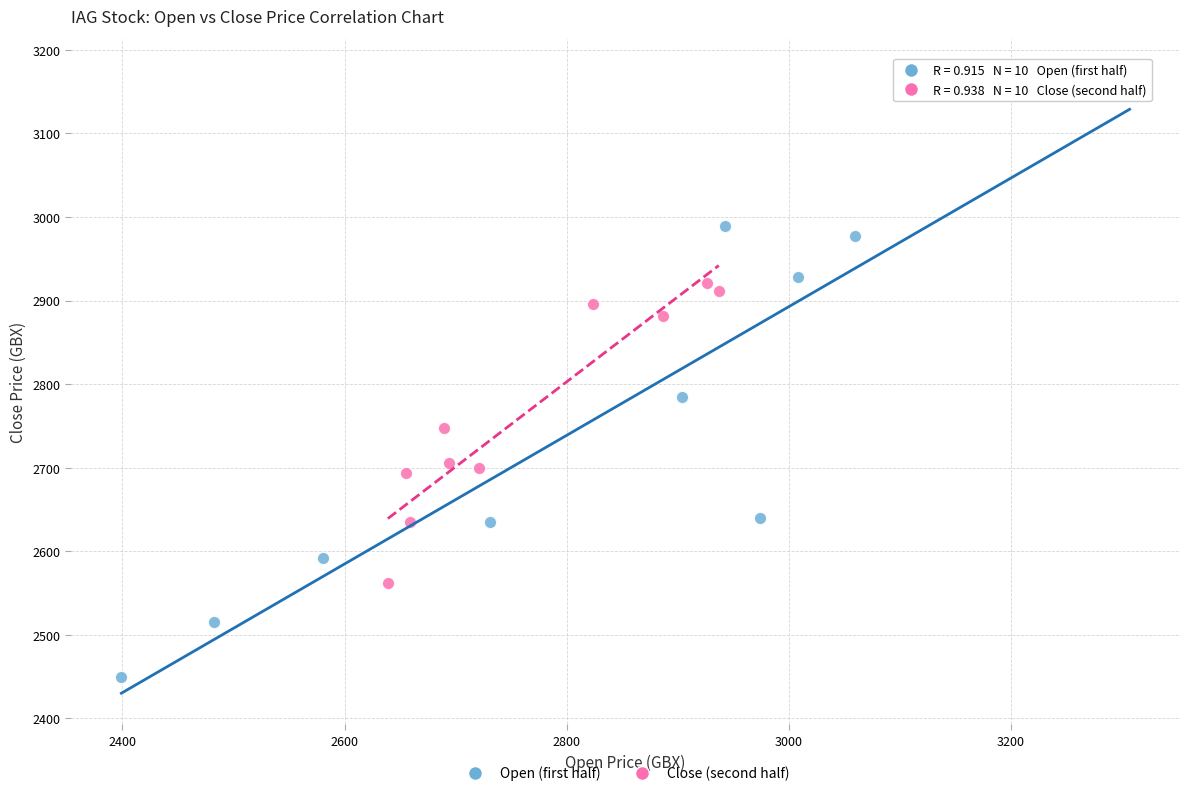

Which series has the widest spread of Y values?

Open (first half)